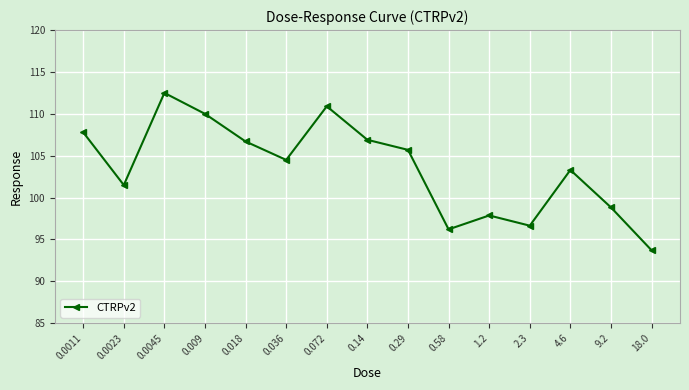

Which label corresponds to the smallest value in the chart?

18.0